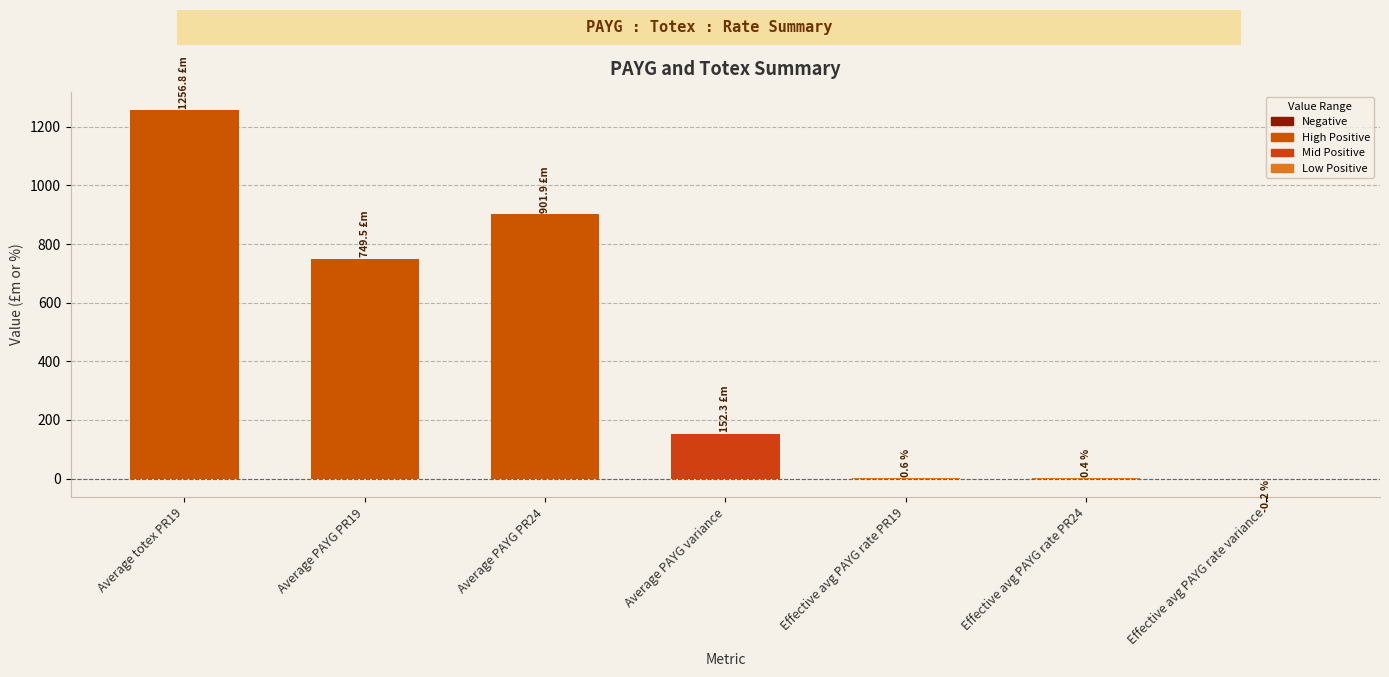

What is the sum of all values?

3061.2